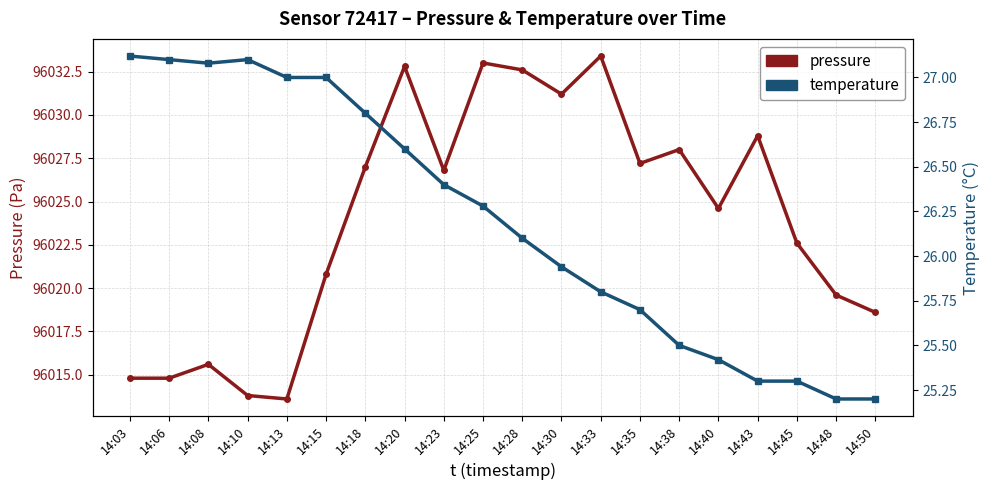

Is it true that temperature equals 42.8 at 14:08?

False